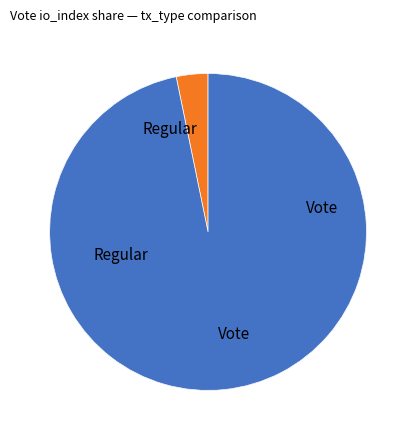

What is the change in value from Regular to Vote?

+3